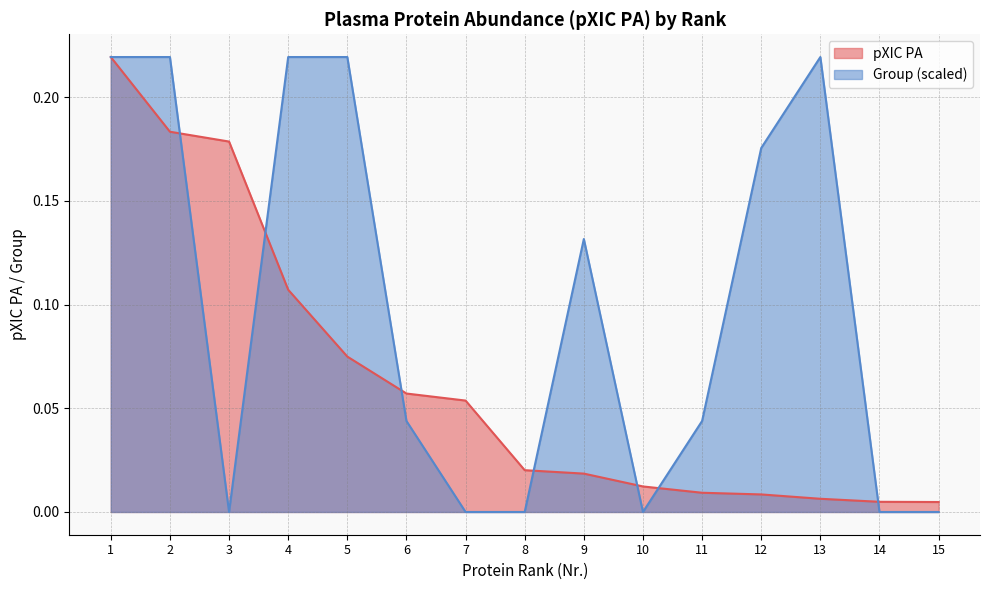

How many series are shown in this chart?

2